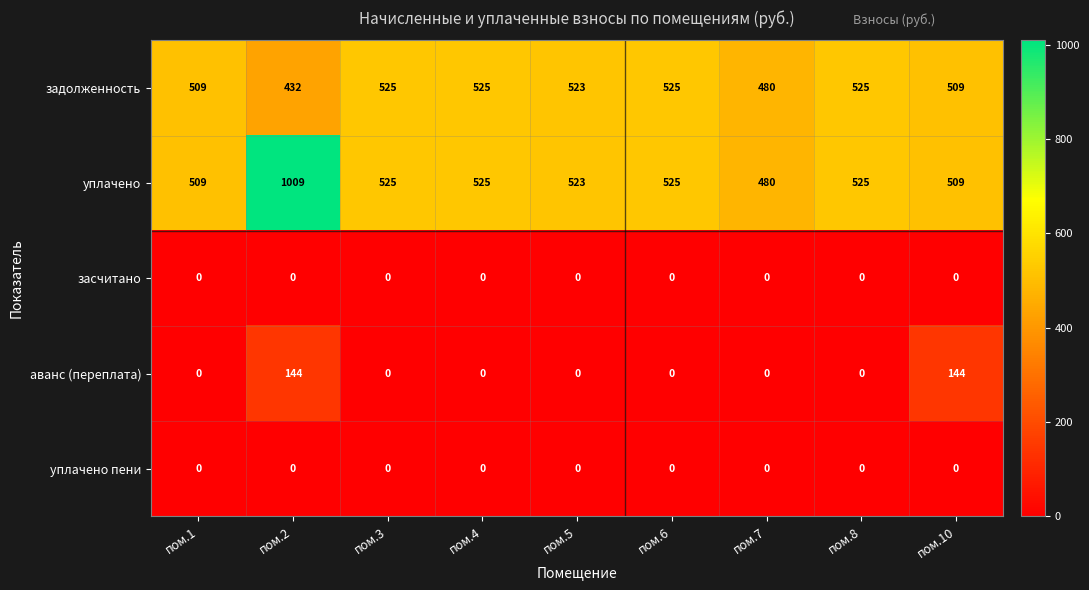

At which category is the sum across all series the highest?

пом.2